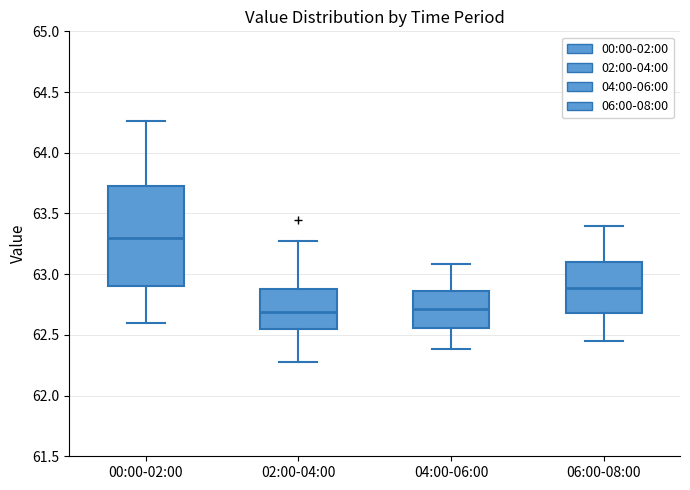

Which box has the highest median line?

00:00-02:00